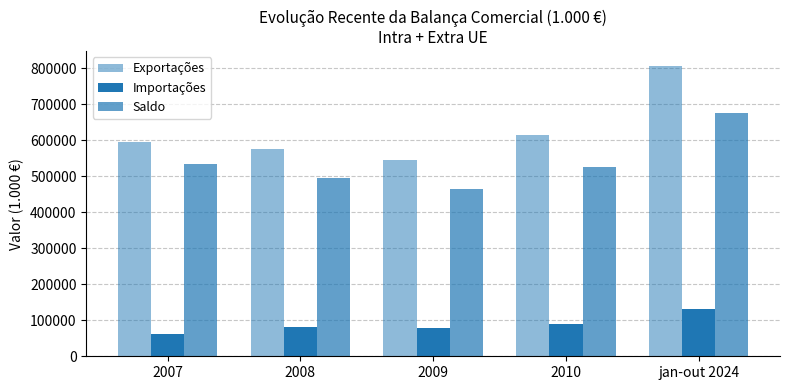

Is it true that Saldo equals 495602.9 at 2008?

True